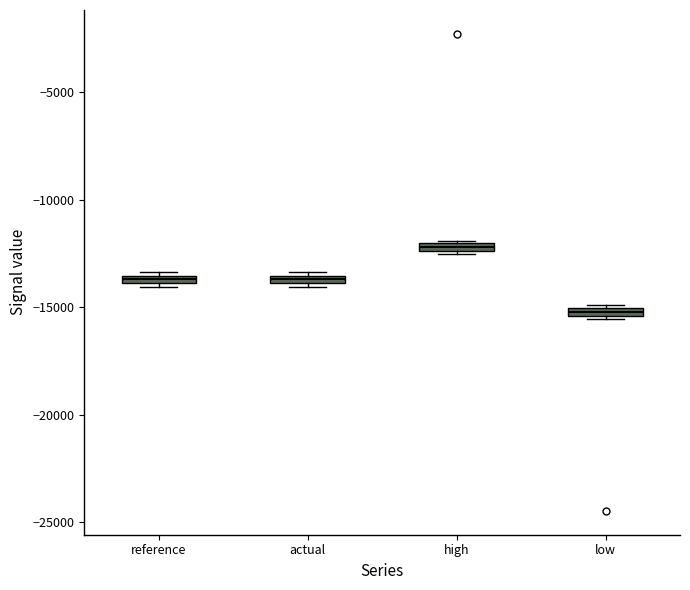

Which box has the highest median line?

high